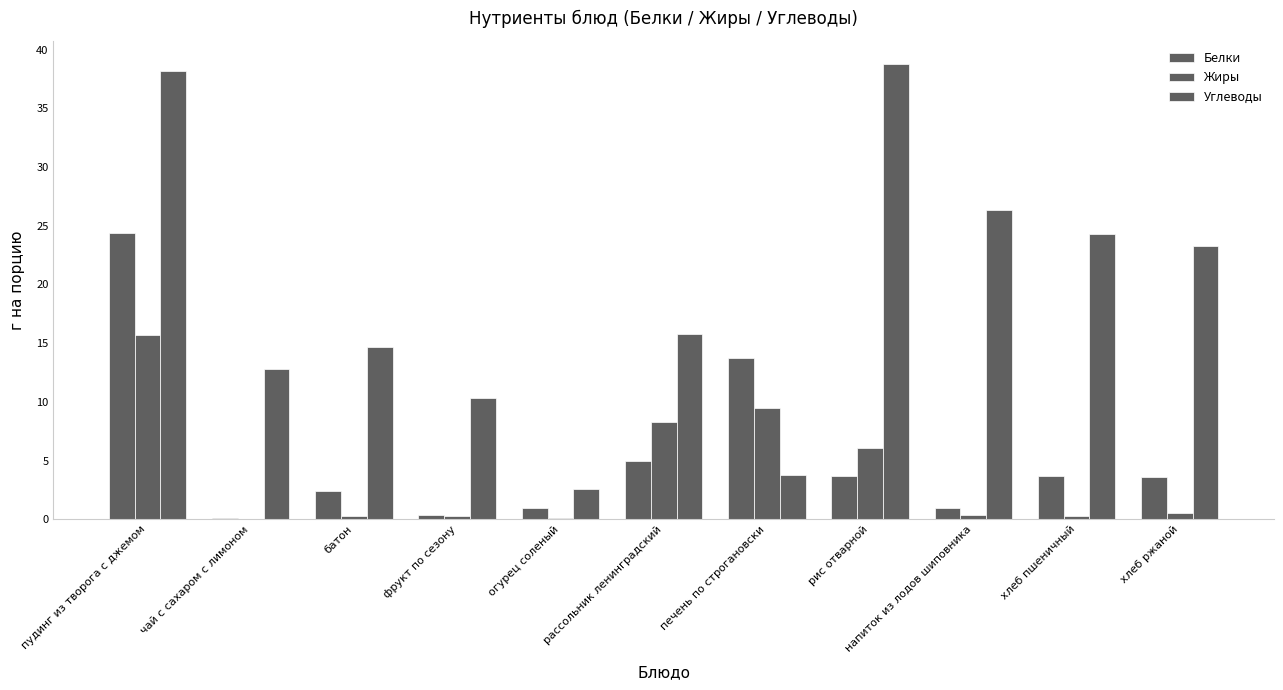

Are the bars horizontal?

No